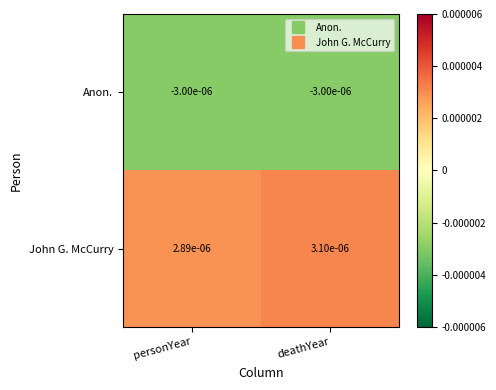

At which category is the sum across all series the highest?

deathYear